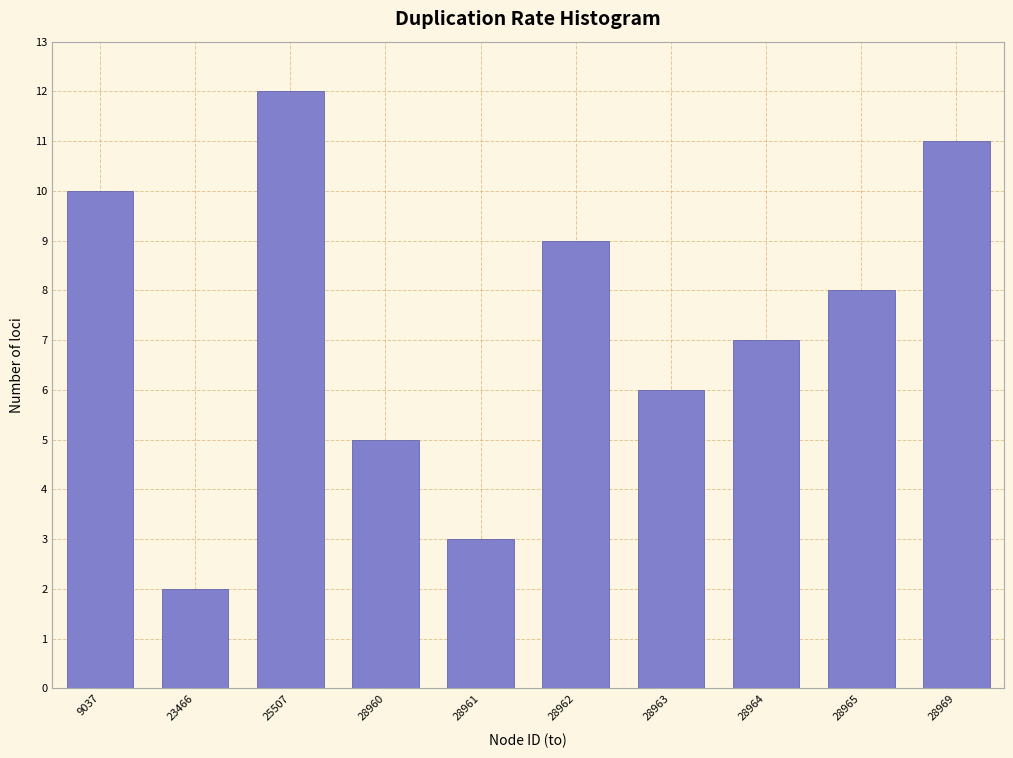

Reading left to right, extract all data points from this chart.

9037=10	23466=2	25507=12	28960=5	28961=3	28962=9	28963=6	28964=7	28965=8	28969=11